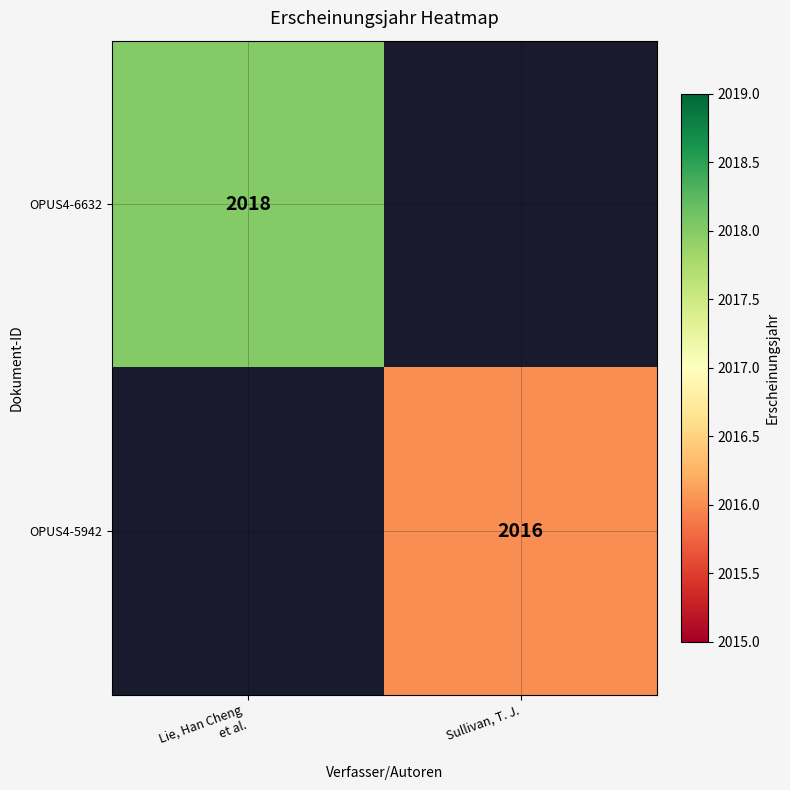

At which label is OPUS4-6632 closest to 2018?

Lie, Han Cheng et al.